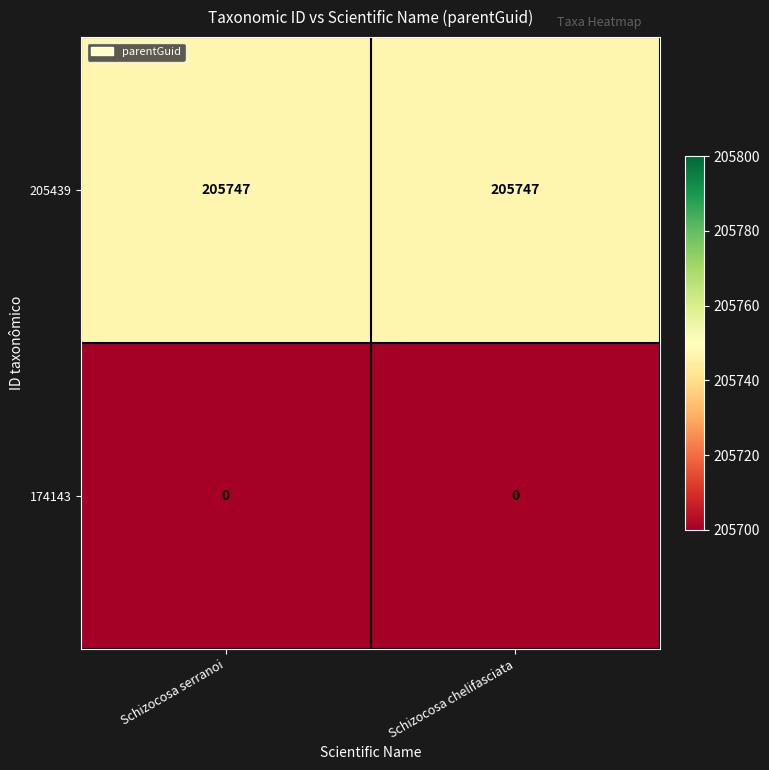

List the series in order of their overall mean, highest first.

205439, 174143